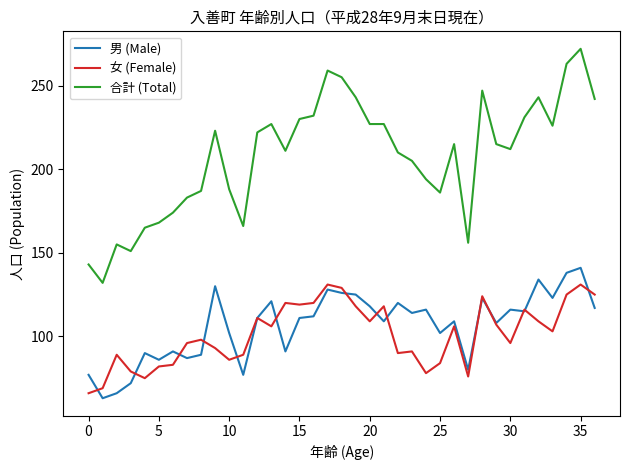

True or false: 合計 (Total) and 女 (Female) intersect in this chart.

False